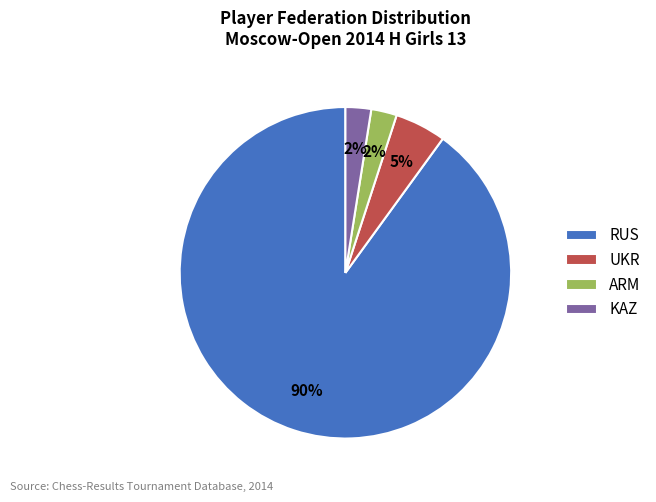

Do ARM and UKR together represent more than half of the pie?

No